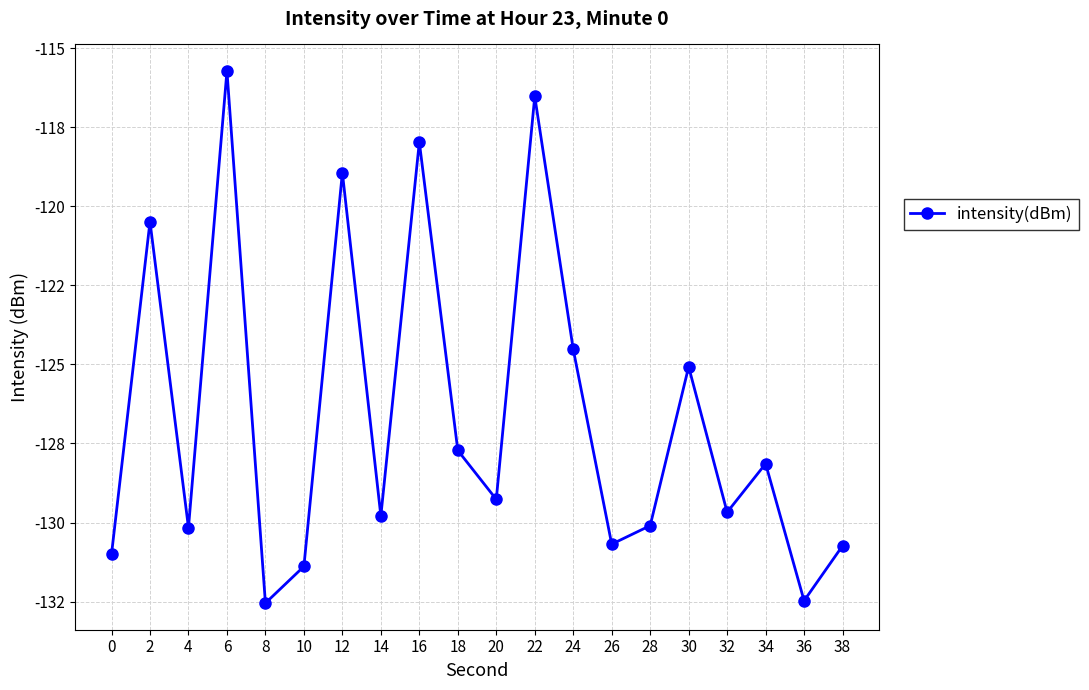

Is it true that the value at 38 is -130.7?

True